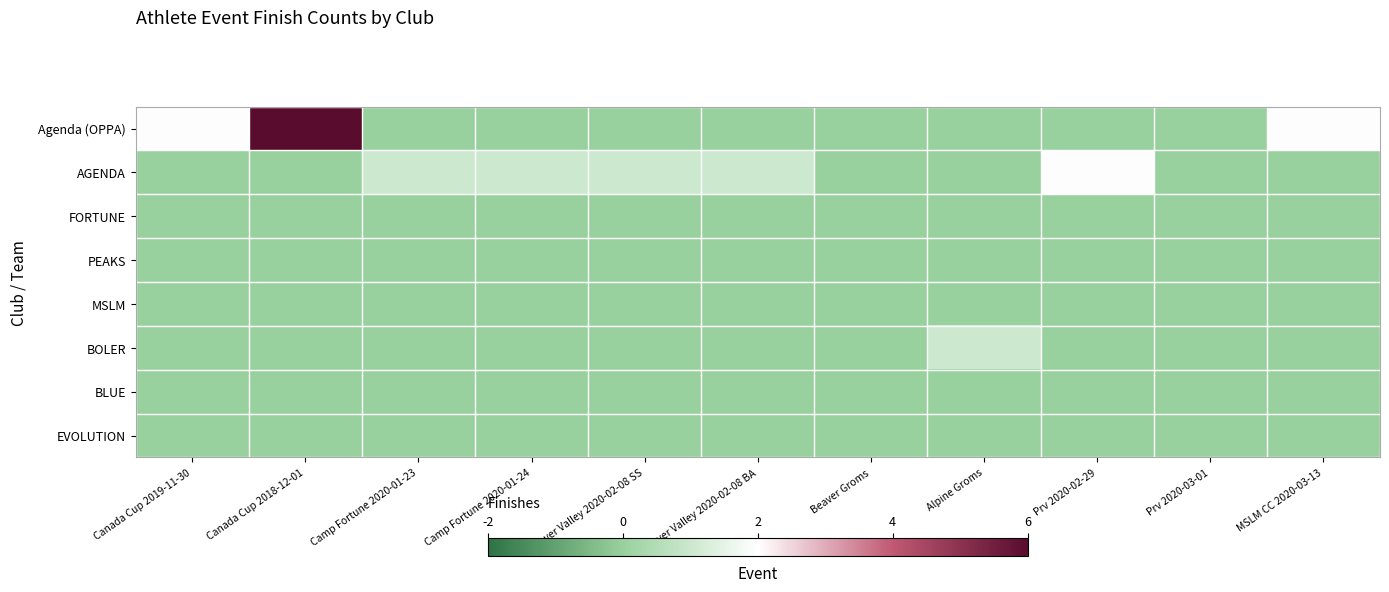

Which series has the largest total across all categories?

Agenda (OPPA)